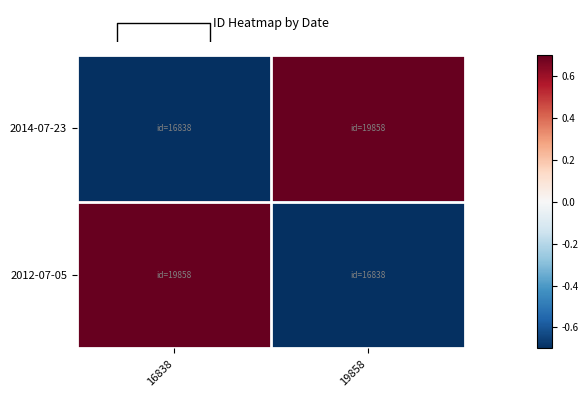

Reading left to right, what are all the values shown in this chart?

2014-07-23: 16838=-1.0	19858=1.0
2012-07-05: 16838=1.0	19858=-1.0